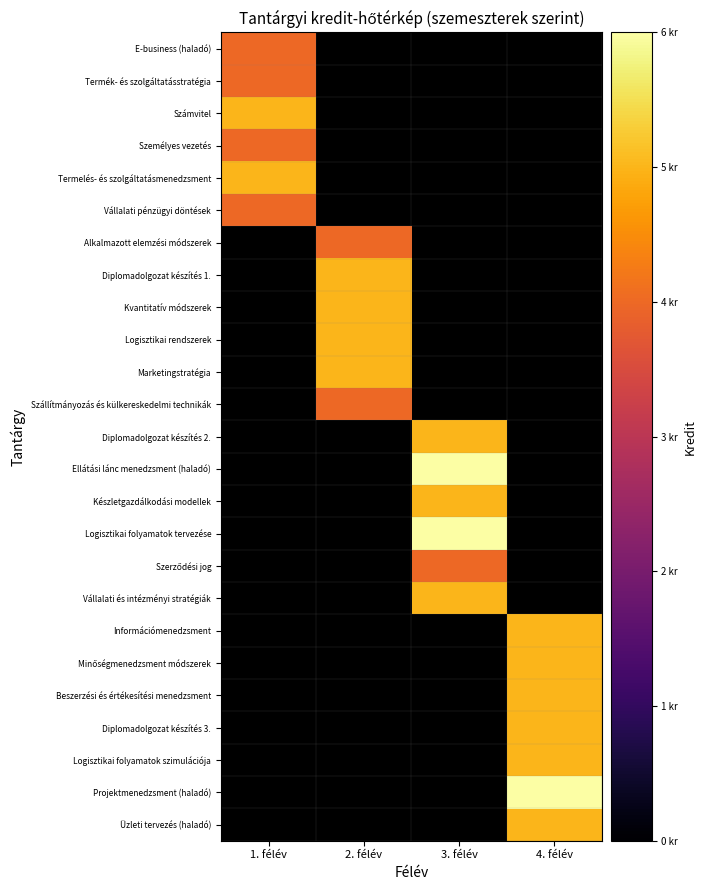

How many data points does each series have?

4